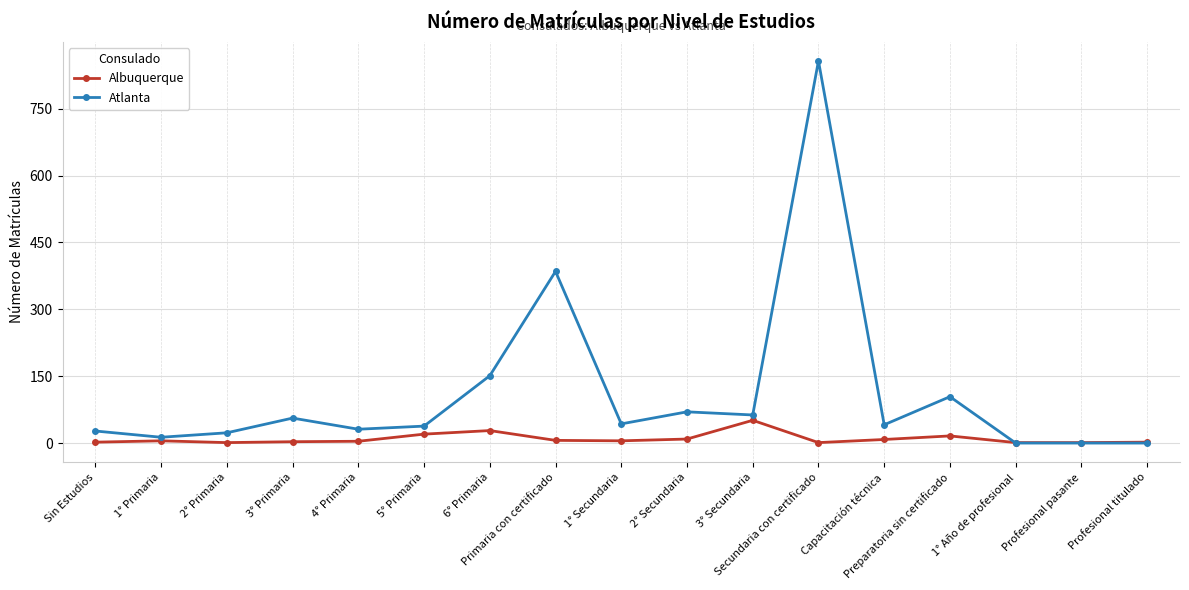

List the series in order of their overall mean, highest first.

Atlanta, Albuquerque